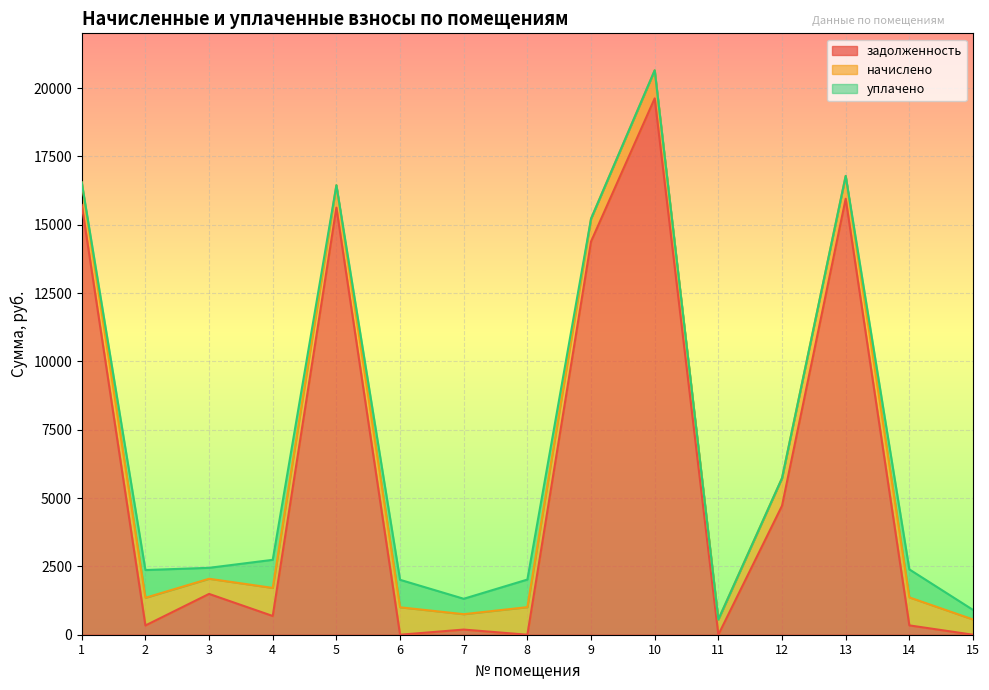

True or false: начислено has more than 2 points higher than both neighbors.

True